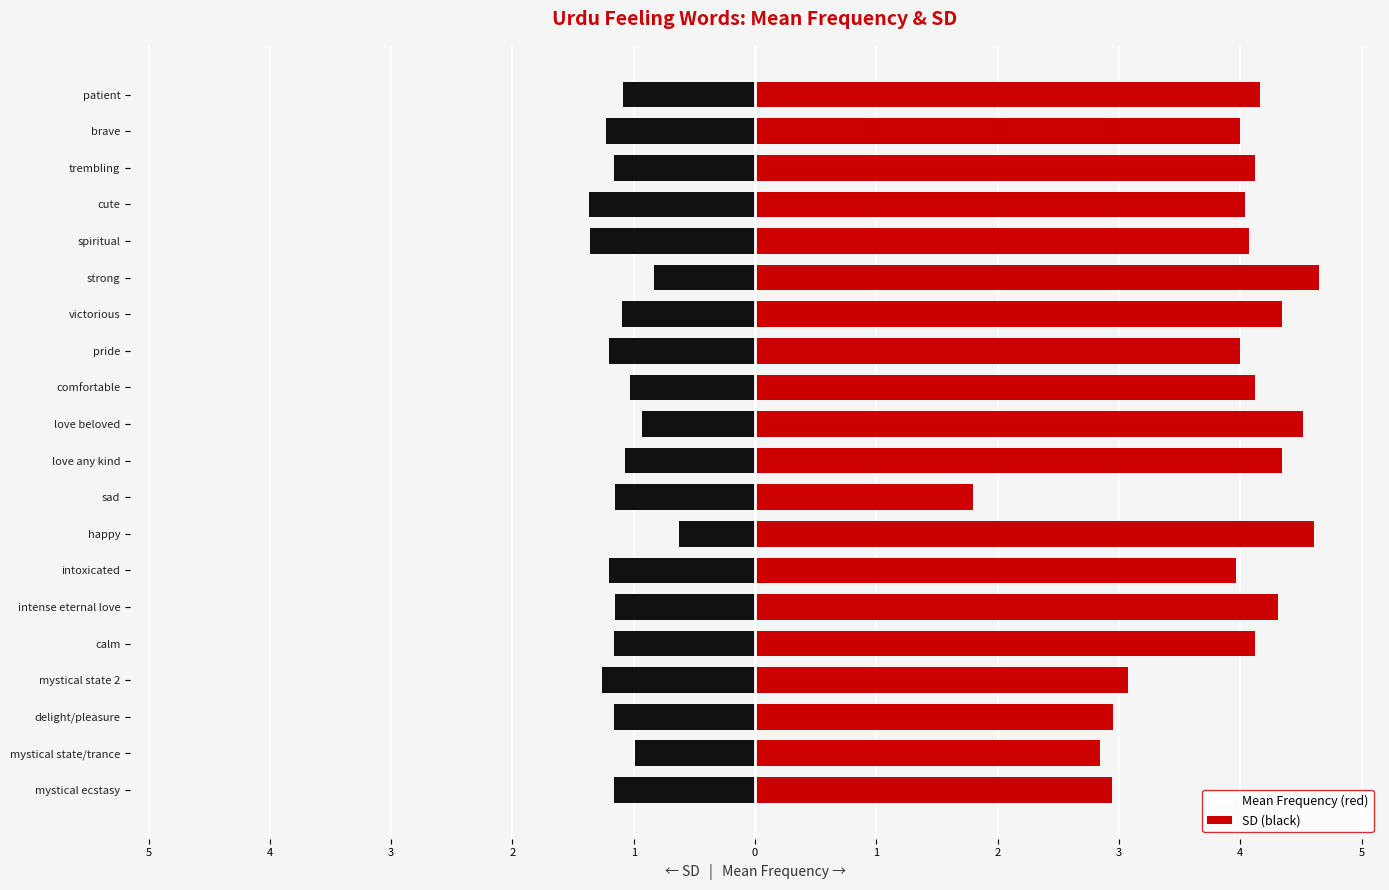

What is the average value of the SD series?

-1.1